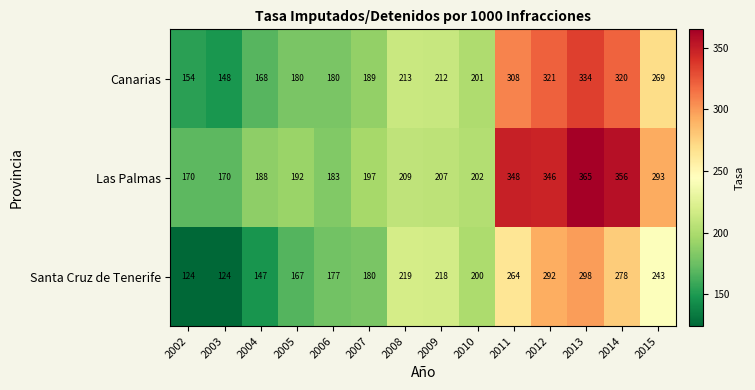

What is the minimum value shown in the chart?

124